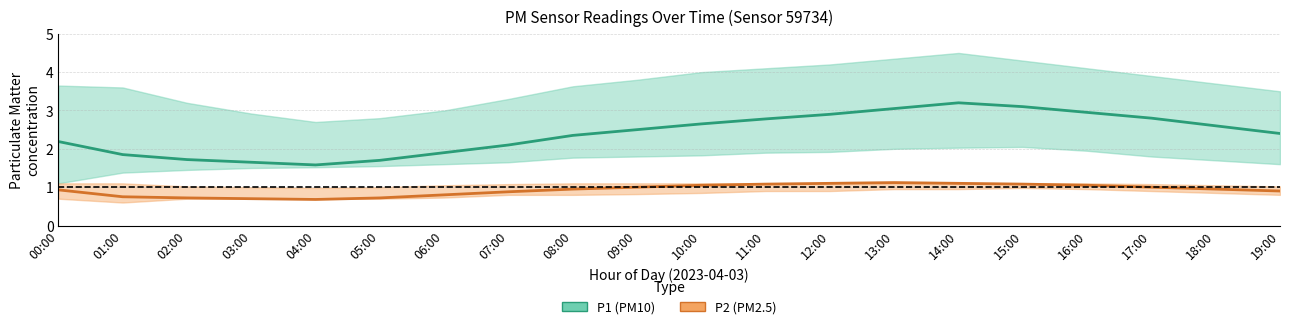

At 14:00, list the series in order from largest to smallest.

P1 (PM10), P2 (PM2.5)